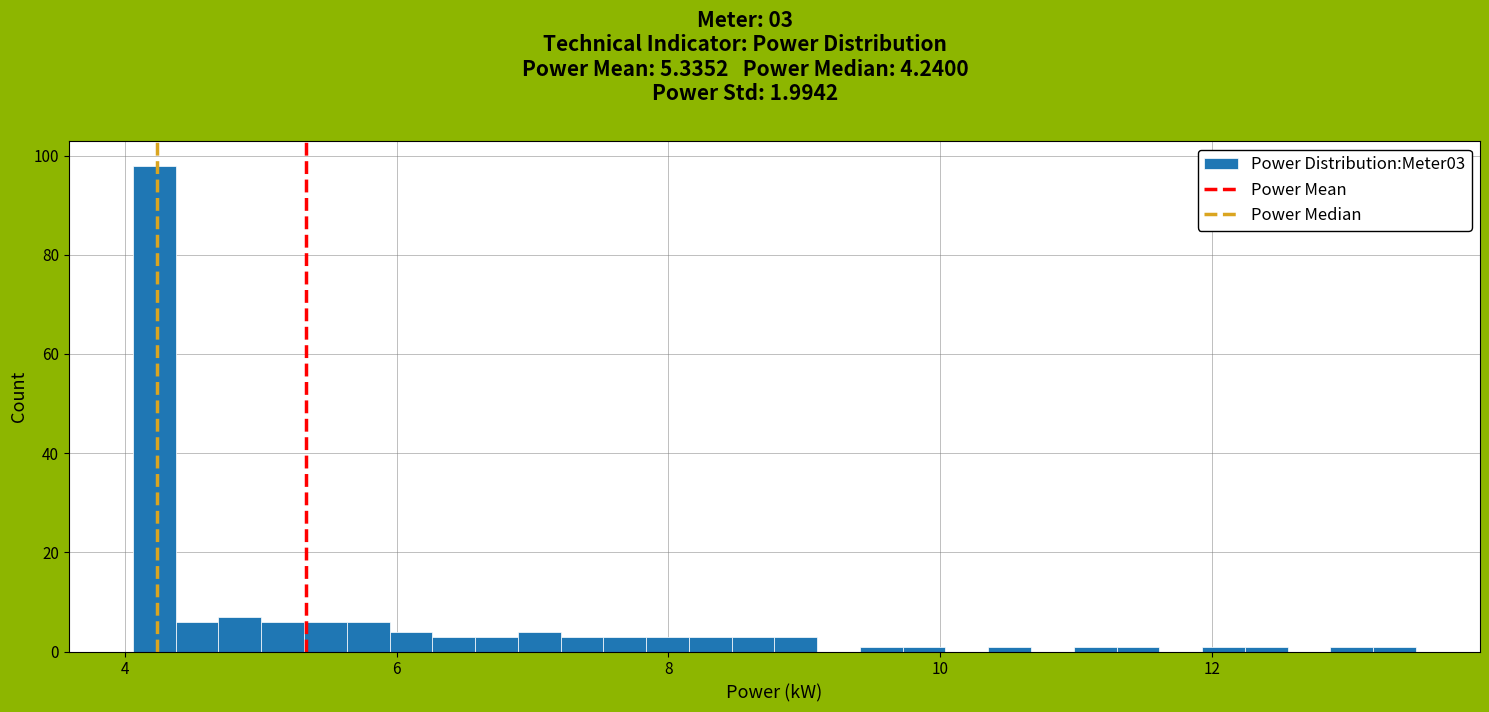

Around what value on the x-axis is the tallest bar? Give the approximate position of its centre, as read against the axis.

4.2